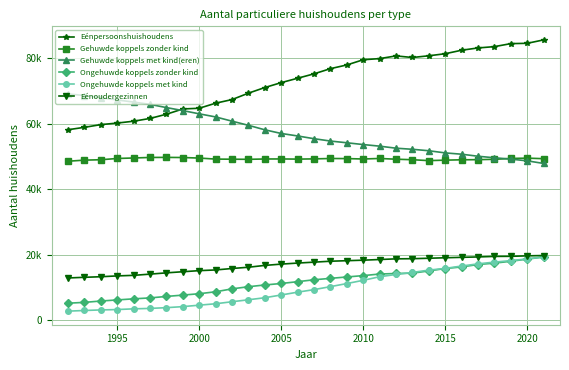

Reading left to right, extract all data points from this chart.

Eénpersoonshuishoudens: 58190	58921	59746	60221	60786	61631	62920	64523	64742	66284	67392	69344	71065	72560	73897	75242	76821	77952	79539	79891	80710	80228	80749	81377	82446	83142	83542	84459	84556	85598
Gehuwde koppels zonder kind: 48576	48909	49030	49414	49564	49727	49746	49706	49539	49226	49193	49158	49254	49273	49221	49289	49408	49379	49254	49419	49191	49036	48760	48905	49013	49054	49163	49426	49515	49352
Gehuwde koppels met kind(eren): 69103	68623	67962	67273	66620	65923	64944	64024	63038	62091	60796	59531	58162	57044	56286	55447	54732	54206	53661	53174	52551	52218	51772	51114	50717	50095	49629	49217	48692	47898
Ongehuwde koppels zonder kind: 5254	5505	5921	6253	6585	6867	7316	7727	8149	8739	9630	10284	10820	11269	11821	12402	12834	13257	13676	14152	14318	14415	15102	15834	16316	17059	17474	18045	18717	19335
Ongehuwde koppels met kind: 2825	3031	3200	3314	3531	3664	3891	4208	4653	5084	5700	6298	6925	7762	8622	9396	10306	11249	12236	13329	14019	14648	15345	15874	16594	17262	17792	18253	18760	19390
Eénoudergezinnen: 12956	13155	13331	13582	13753	14124	14514	14855	15190	15399	15841	16229	16787	17182	17500	17779	18062	18223	18381	18585	18785	18835	18970	19118	19249	19369	19534	19559	19702	19803